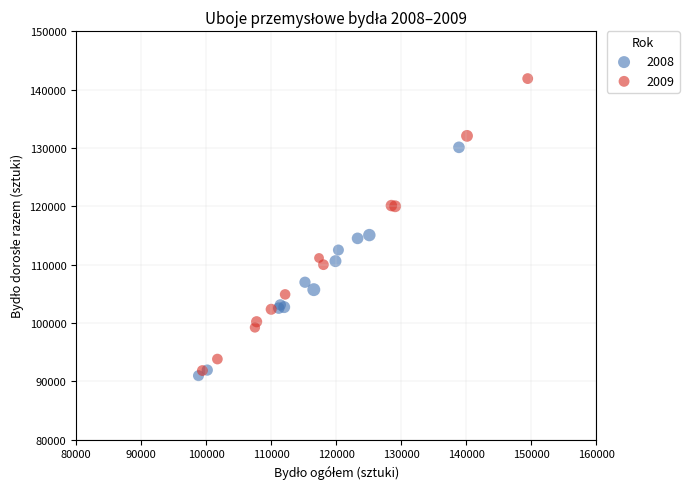

Which series has the largest Y range (max minus min)?

2009